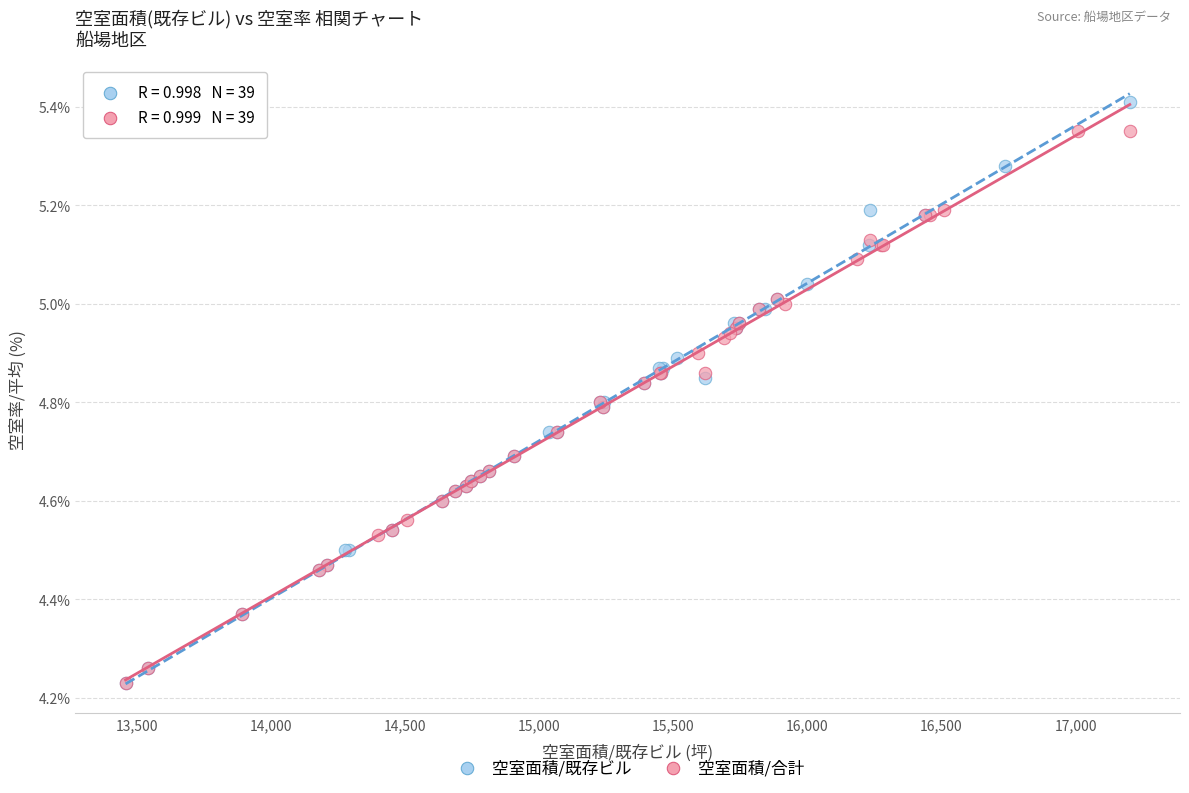

Which series has the largest Y range (max minus min)?

空室面積/既存ビル